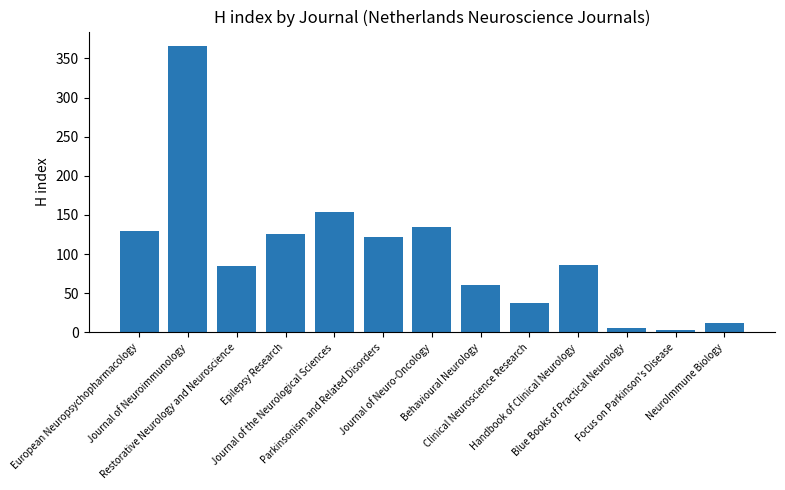

Which has a higher value, Handbook of Clinical Neurology or Clinical Neuroscience Research?

Handbook of Clinical Neurology